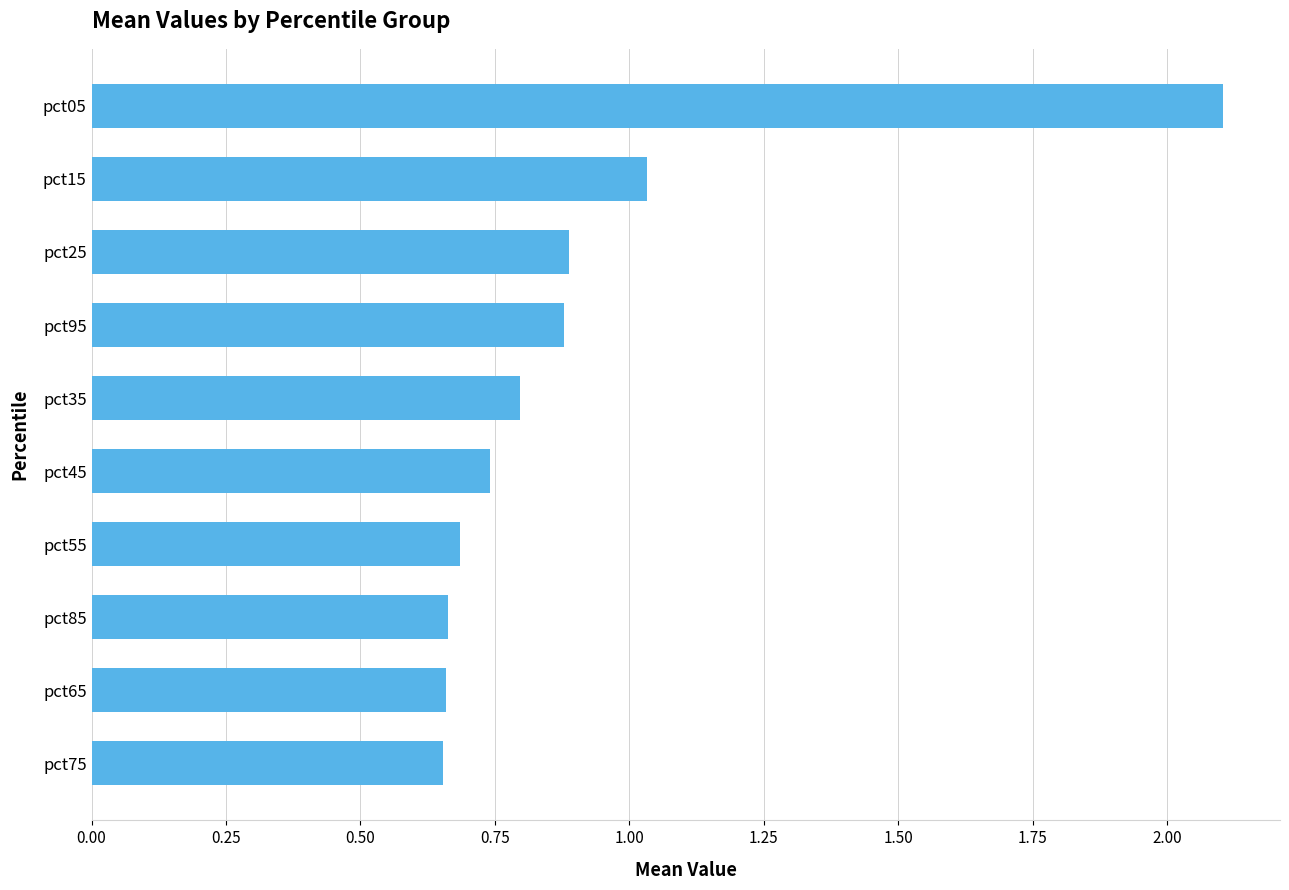

Which has a higher value, pct55 or pct35?

pct35